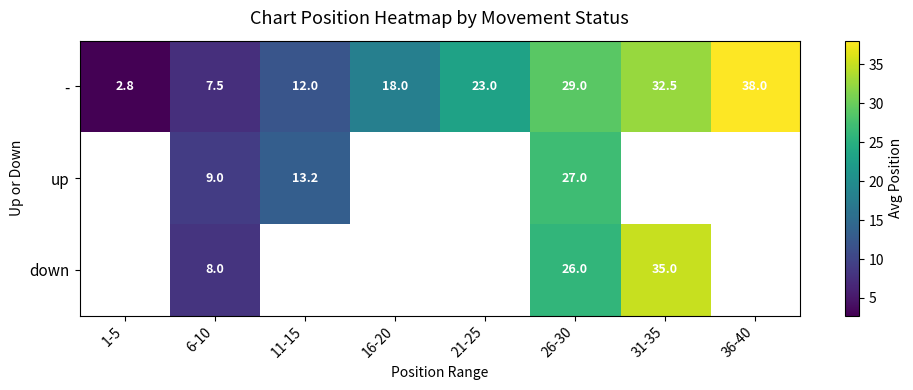

What is the approximate value of up at 6-10?

9.0